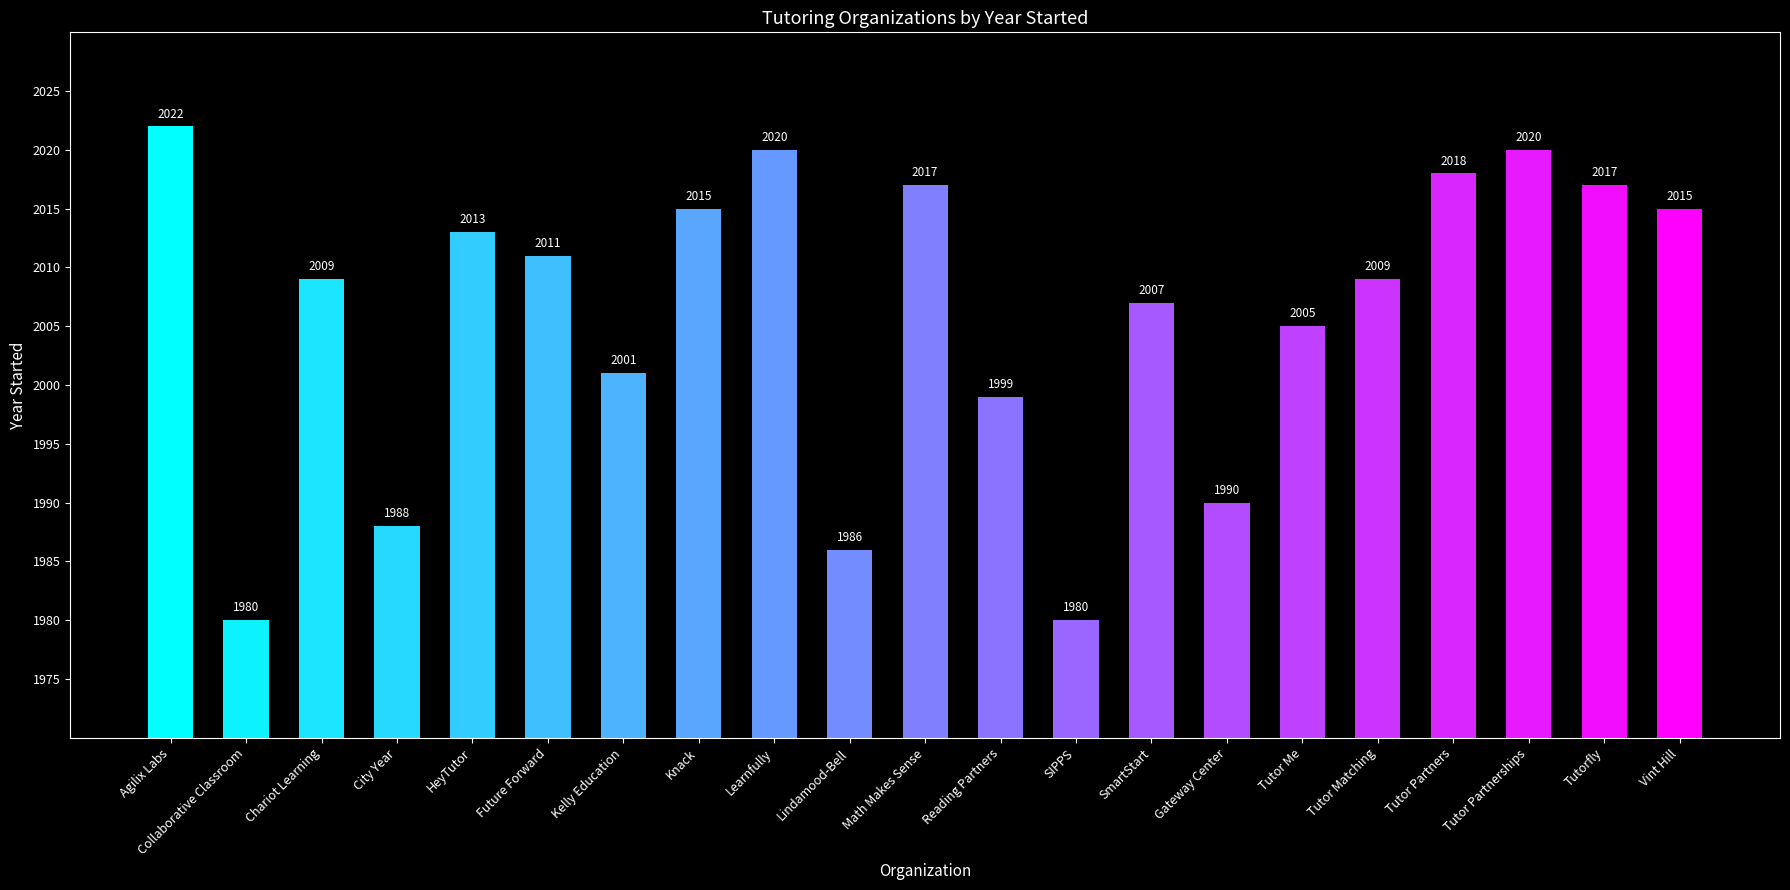

Read the value at Kelly Education.

2001